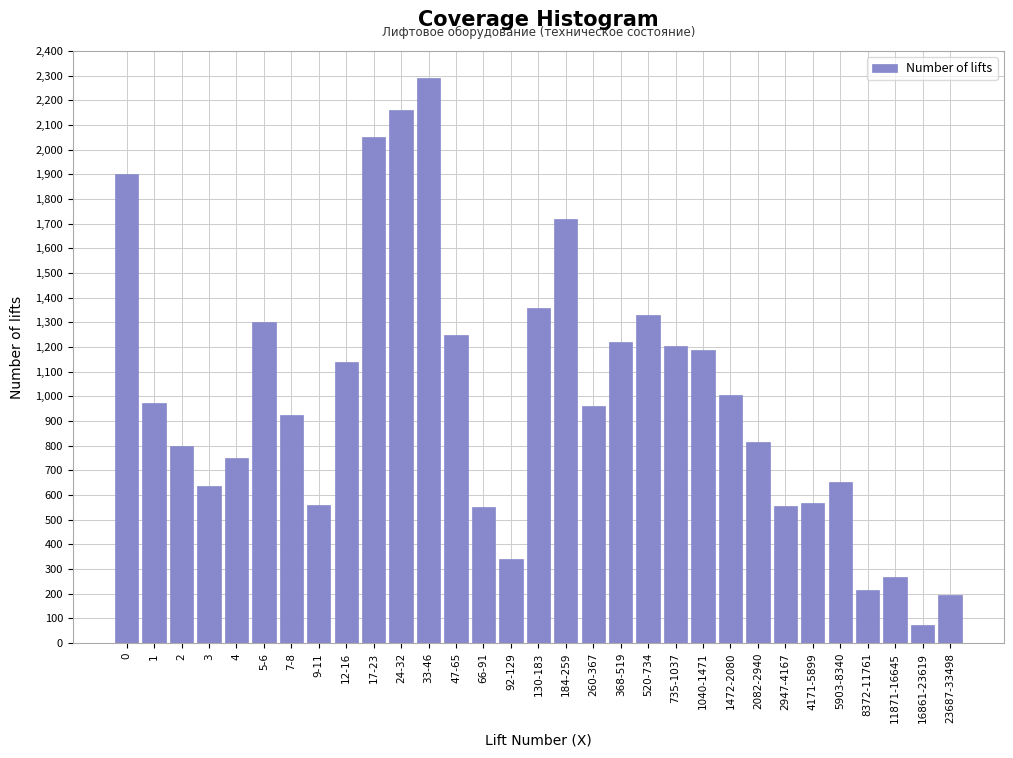

Which category has the highest value across all series?

33-46